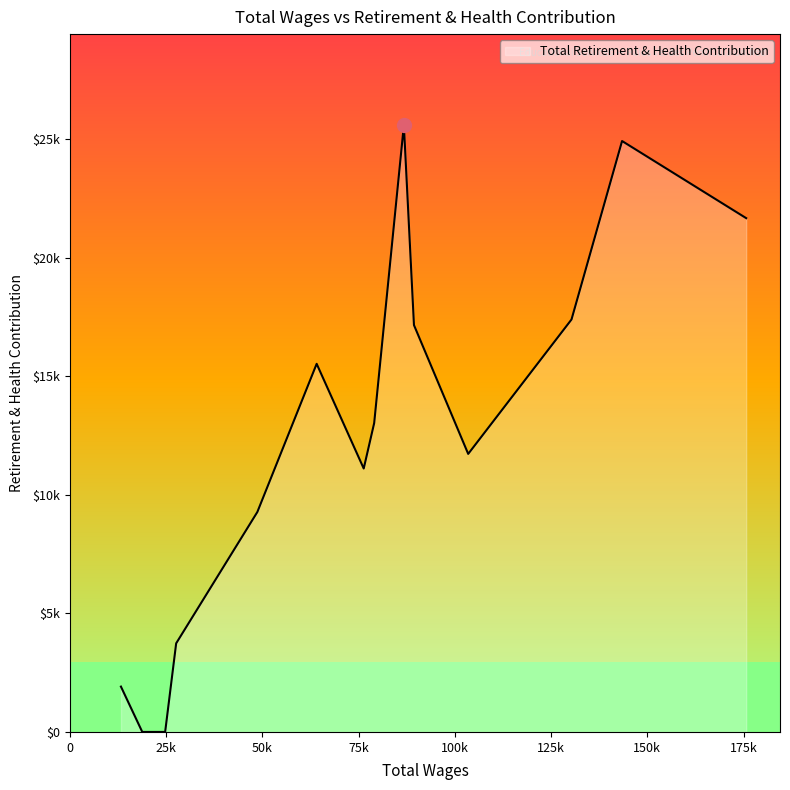

Rank the categories by value from highest to lowest.

86758.0, 143444.0, 175689.0, 130309.0, 89382.0, 64102.0, 79044.0, 103470.0, 76327.0, 48690.0, 27602.0, 13253.0, 24739.0, 23742.0, 21914.0, 21754.0, 20282.0, 19838.0, 19216.0, 18795.0